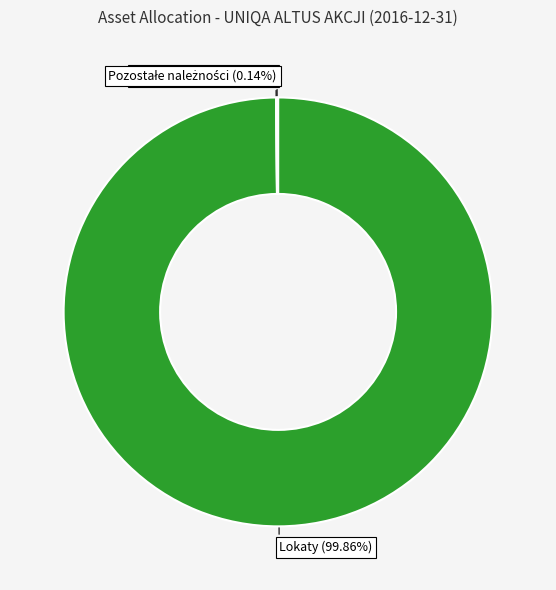

To the nearest percent, what is the difference between the largest and smallest slice percentages?

100%